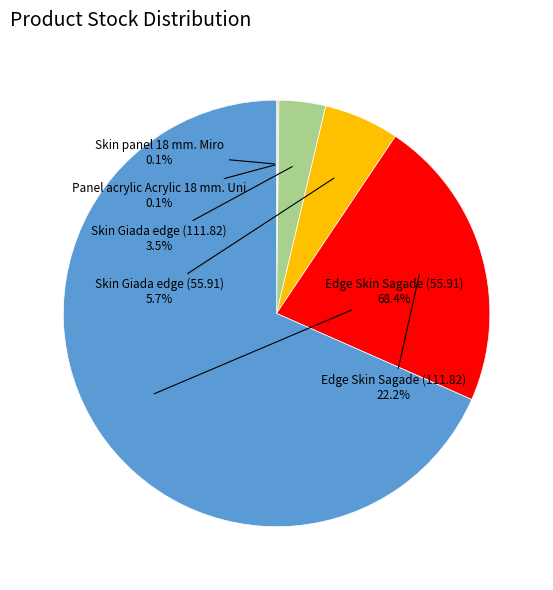

Is there a majority slice in this chart?

Yes